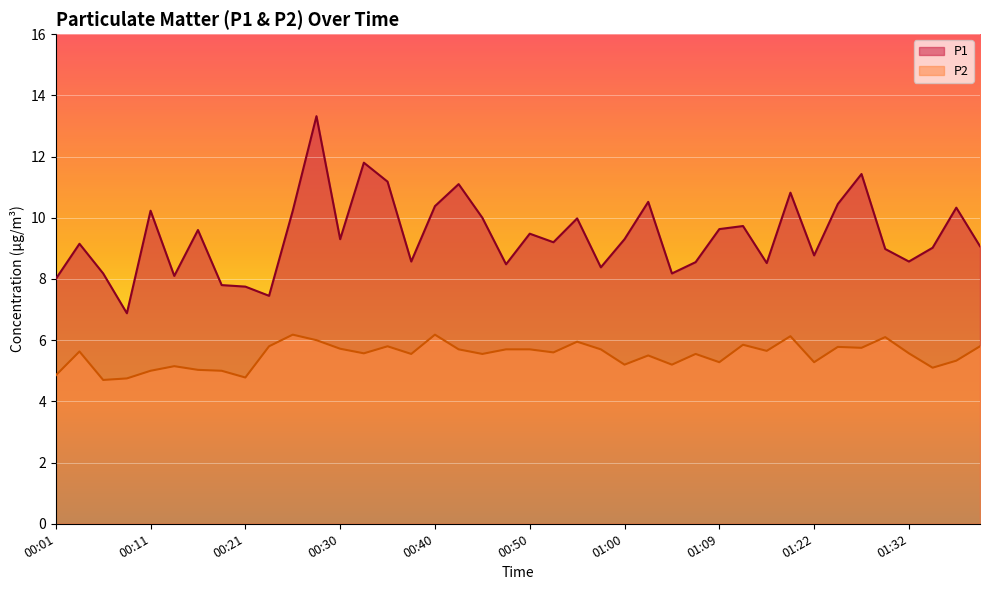

Reading left to right, extract all data points from this chart.

P1: 8.0	9.2	8.2	6.9	10.2	8.1	9.6	7.8	7.8	7.5	10.2	13.3	9.3	11.8	11.2	8.6	10.4	11.1	10.0	8.5	9.5	9.2	10.0	8.4	9.3	10.5	8.2	8.6	9.6	9.7	8.5	10.8	8.8	10.4	11.4	9.0	8.6	9.0	10.3	9.1
P2: 4.8	5.6	4.7	4.8	5.0	5.2	5.0	5.0	4.8	5.8	6.2	6.0	5.7	5.6	5.8	5.5	6.2	5.7	5.5	5.7	5.7	5.6	6.0	5.7	5.2	5.5	5.2	5.5	5.3	5.8	5.7	6.1	5.3	5.8	5.8	6.1	5.6	5.1	5.3	5.8